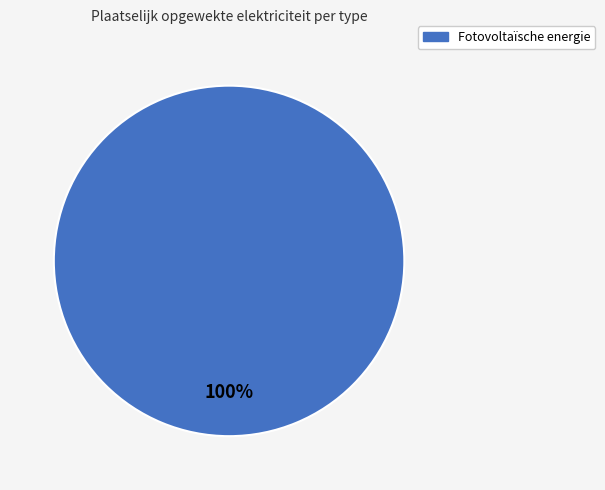

Does any single category account for the majority?

Yes